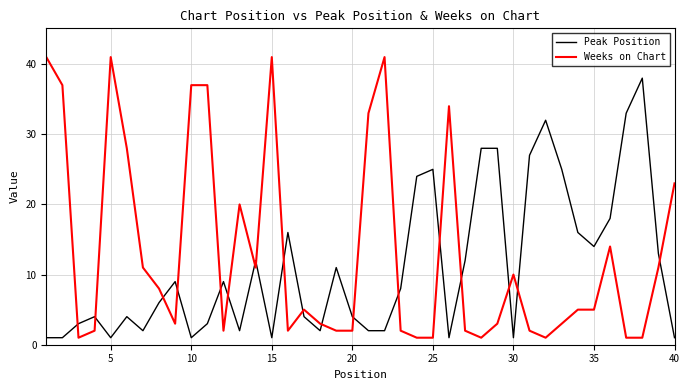

How many intersections are there between Peak Position and Weeks on Chart?

18